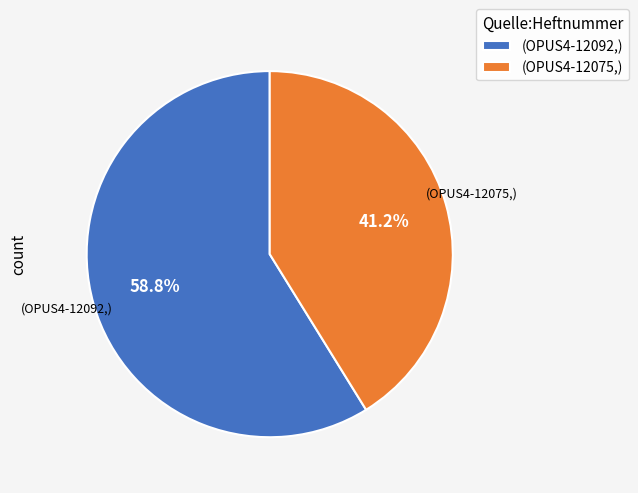

Combined, do (OPUS4-12092,) and (OPUS4-12075,) account for over 50%?

Yes